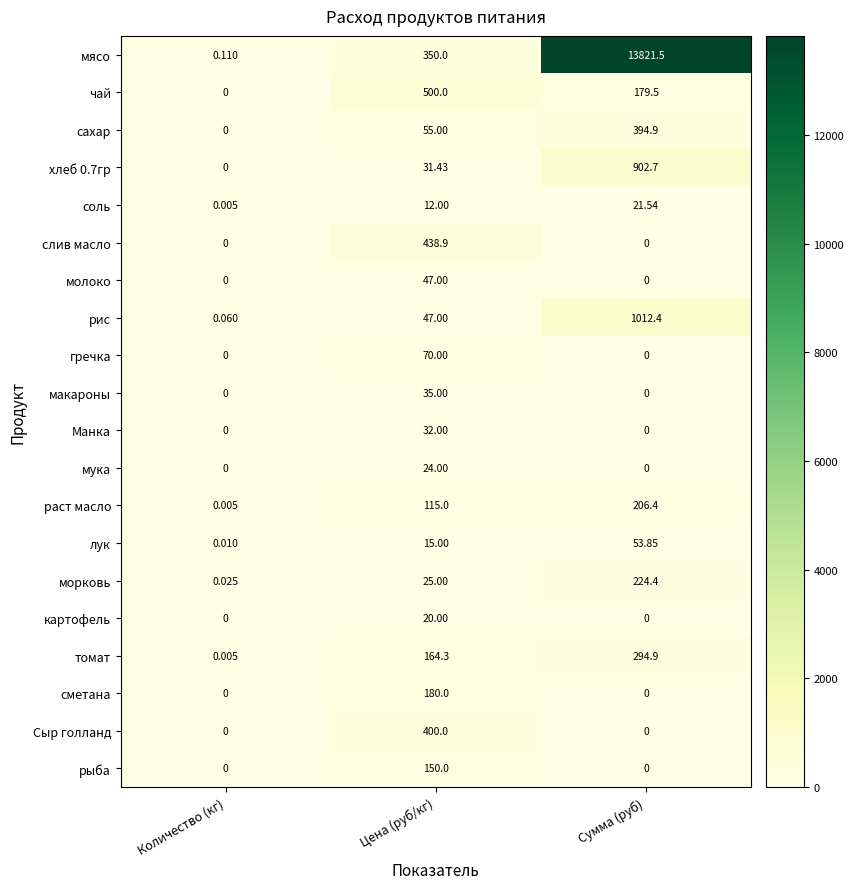

How many values in макароны are above zero?

1